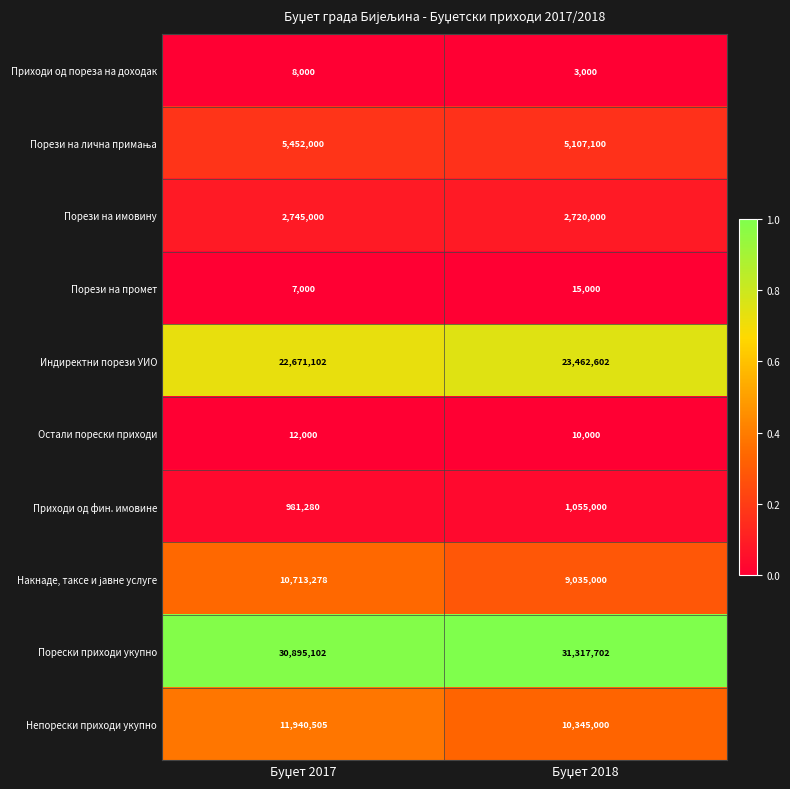

Which series has the largest total across all categories?

Порески приходи укупно